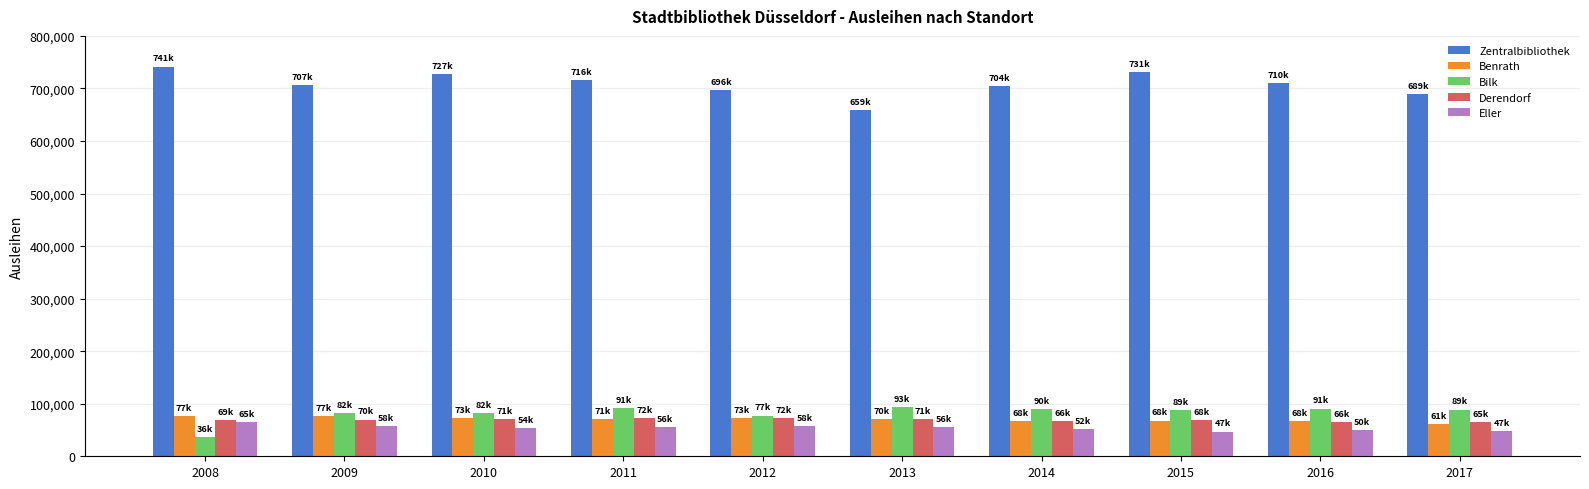

What is the sum of the Derendorf values at 2017 and 2009?

134817